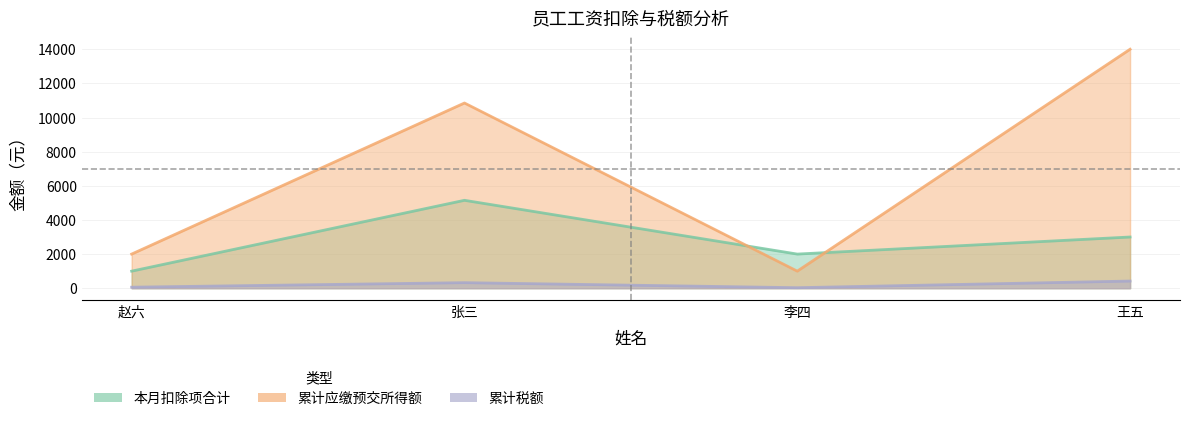

Where is 本月扣除项合计 nearest to the value 3075?

王五